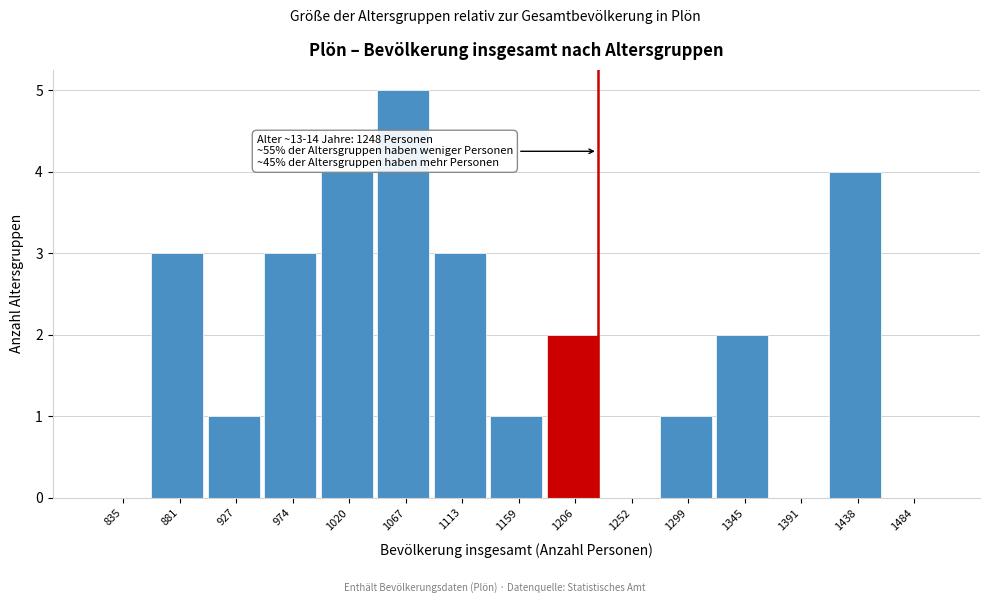

Reading left to right, list all the values displayed in this chart.

835=0	881=3	927=1	974=3	1020=4	1067=5	1113=3	1159=1	1206=2	1252=0	1299=1	1345=2	1391=0	1438=4	1484=0